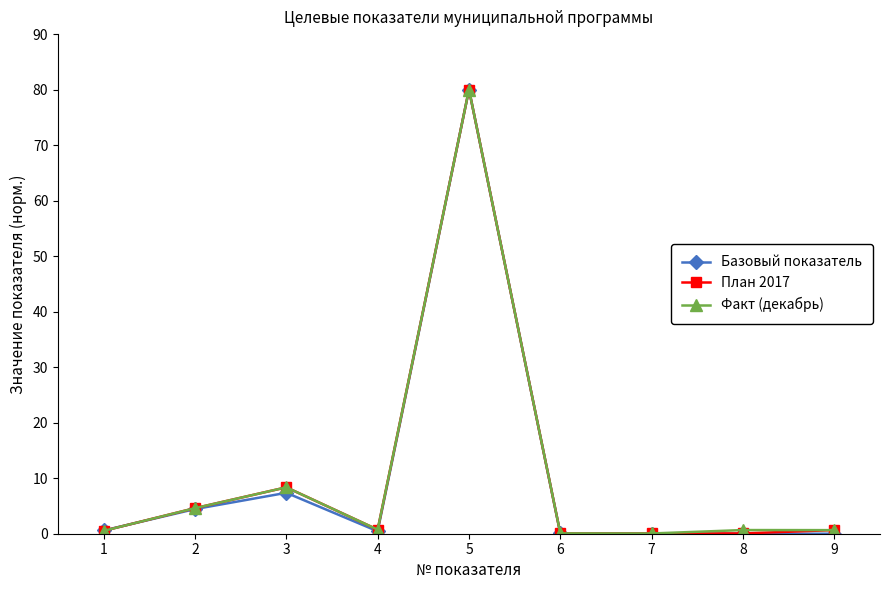

At how many categories does at least one series exceed 23?

1